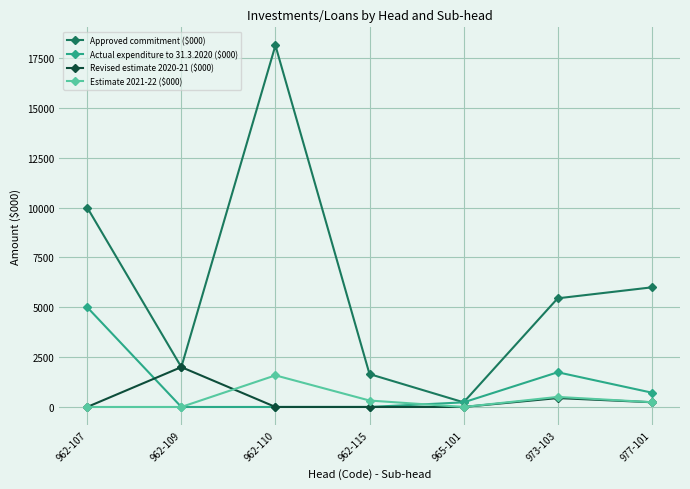

Between 962-109 and 962-115, which series saw the biggest shift?

Revised estimate 2020-21 ($000)